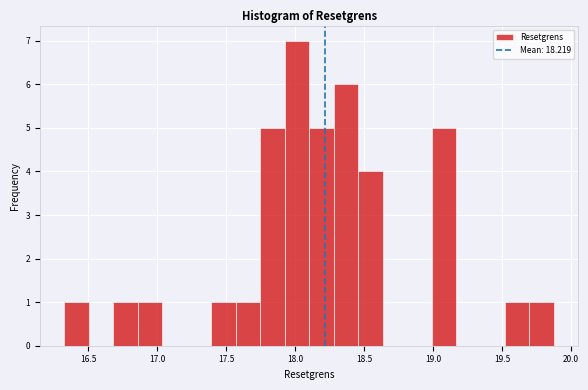

Read against the x-axis, roughly where is the centre of the tallest bar?

18.00